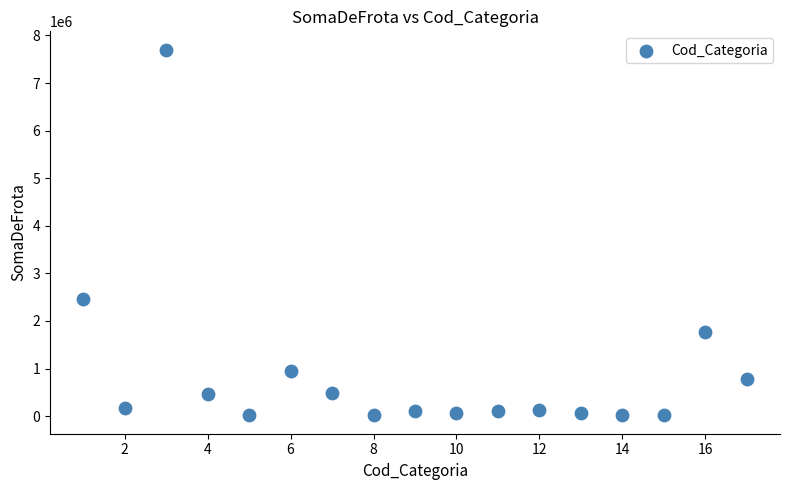

What is the range of X values (max minus min)?

16.0